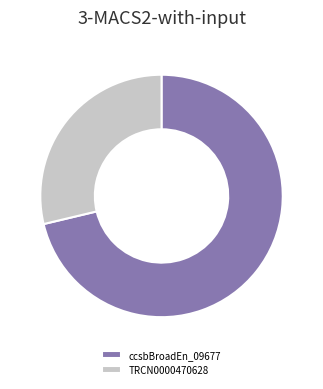

What is the smallest slice in the pie chart?

TRCN0000470628